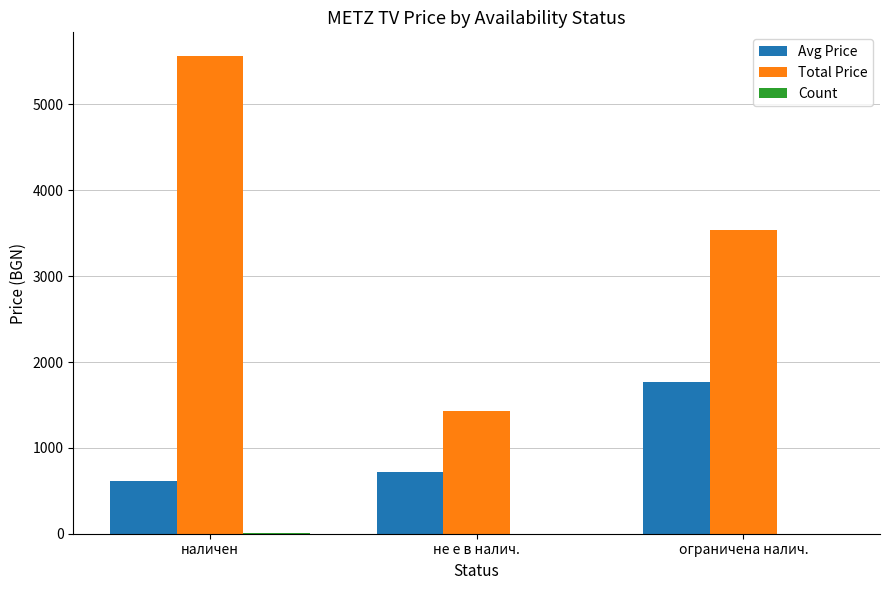

What is the difference between the Total Price values at ограничена налич. and наличен?

2022.9